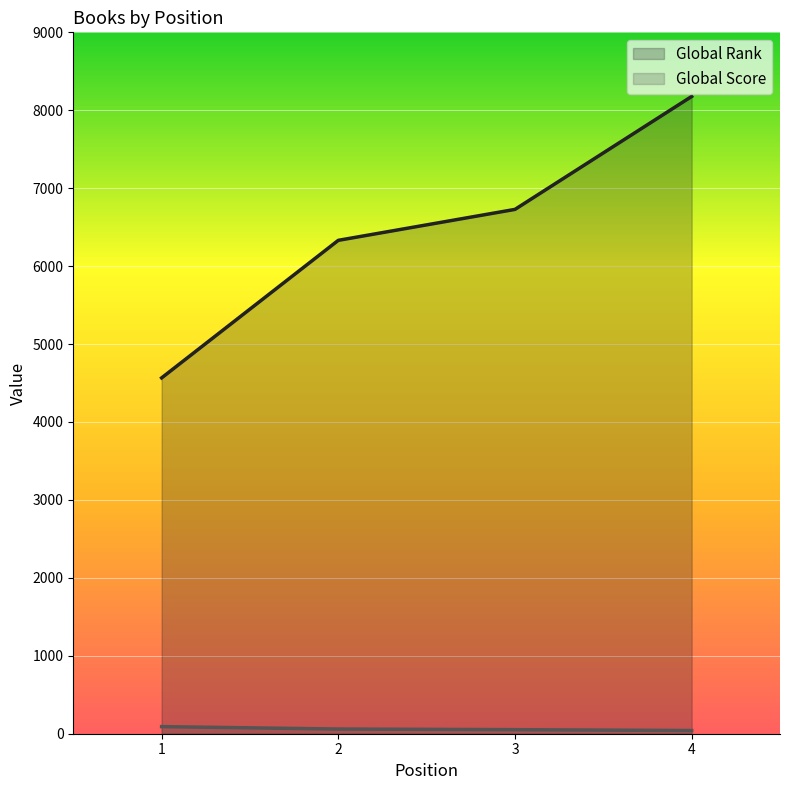

Reading left to right, what are all the values shown in this chart?

Global Rank: 1=4566	2=6331	3=6728	4=8177
Global Score: 1=91	2=60	3=52	4=41